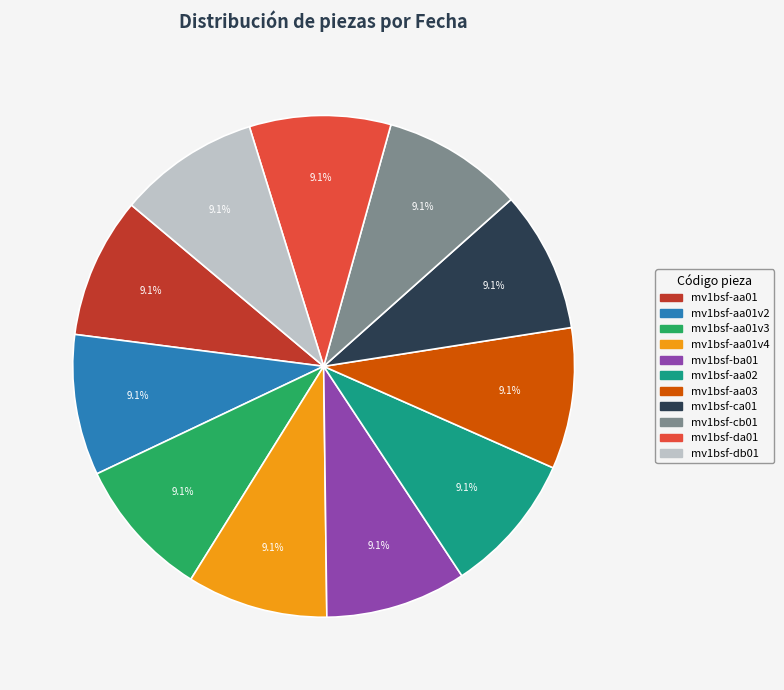

Does any single category account for the majority?

No